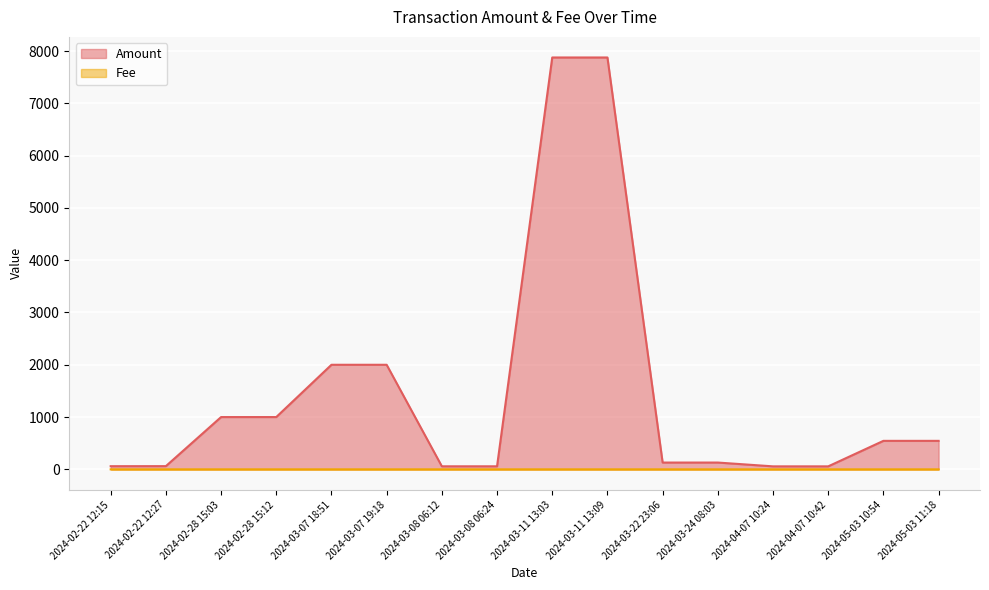

What is the difference between the highest and lowest values at 2024-04-07 10:24?

57.2